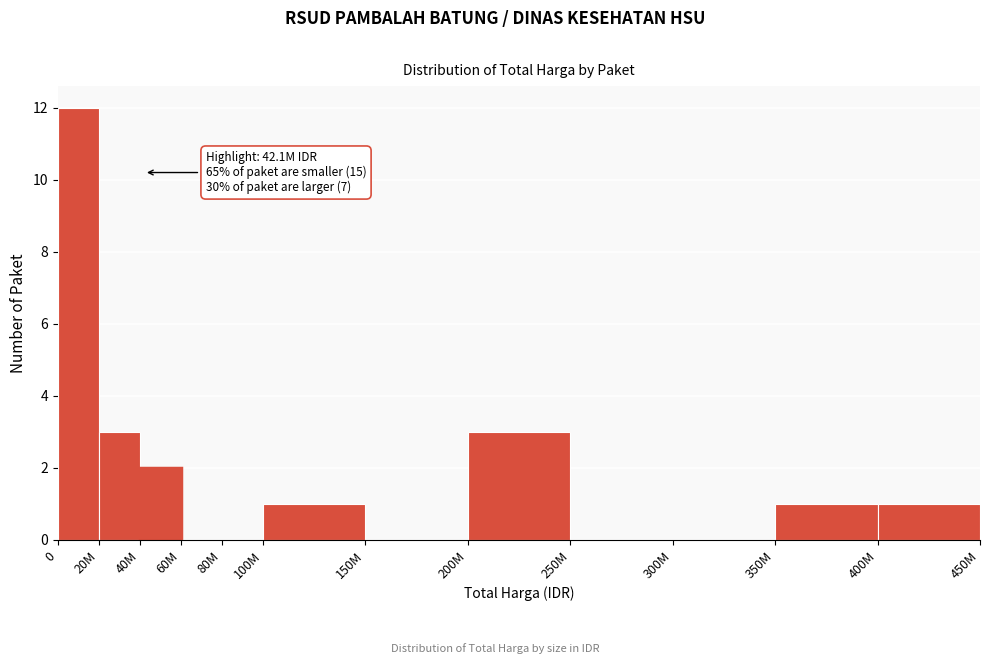

Reading left to right, extract all data points from this chart.

0=12	20M=3	40M=2	60M=0	80M=0	100M=1	150M=0	200M=3	250M=0	300M=0	350M=1	400M=1